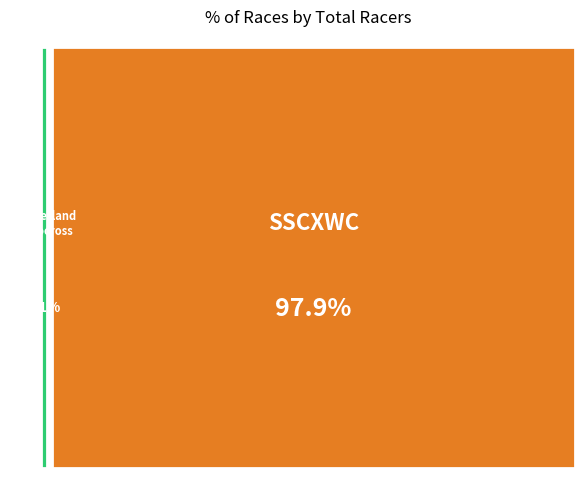

To the nearest percent, what percentage of the pie is Wonderland Cyclocross?

2%